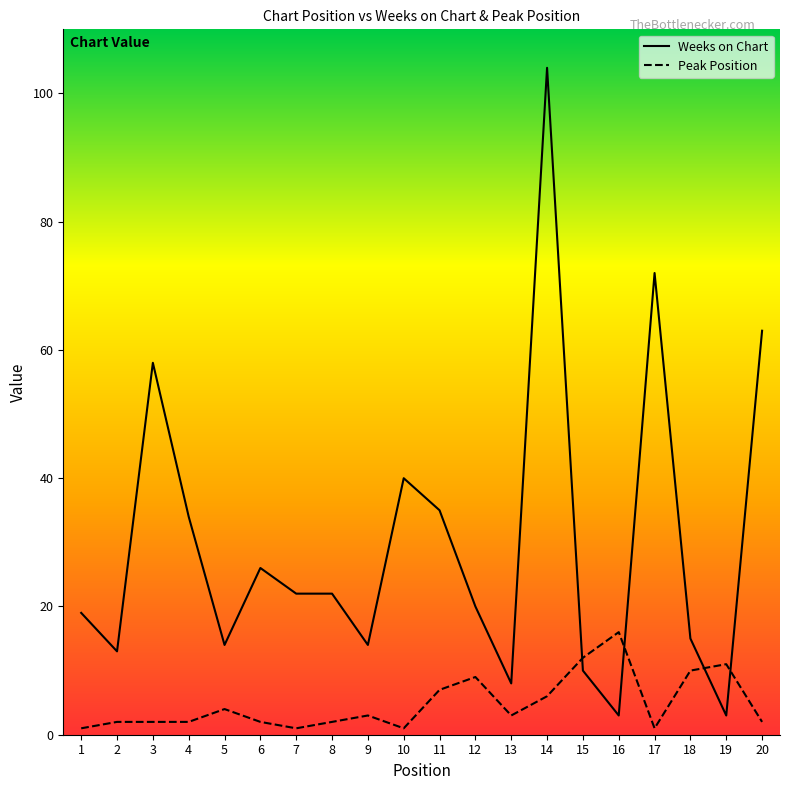

Rank the series by their maximum value, from lowest to highest.

Peak Position, Weeks on Chart